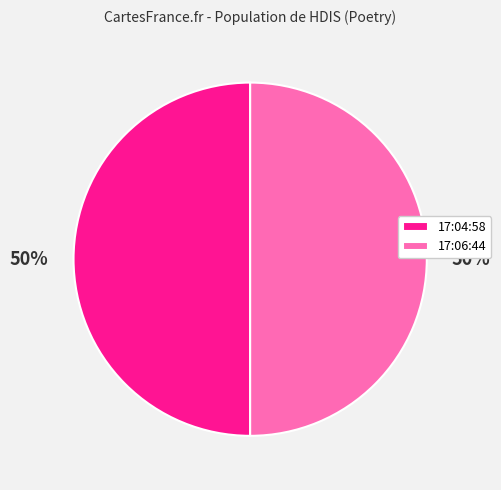

To the nearest percent, what percentage of the pie is 17:06:44?

50%